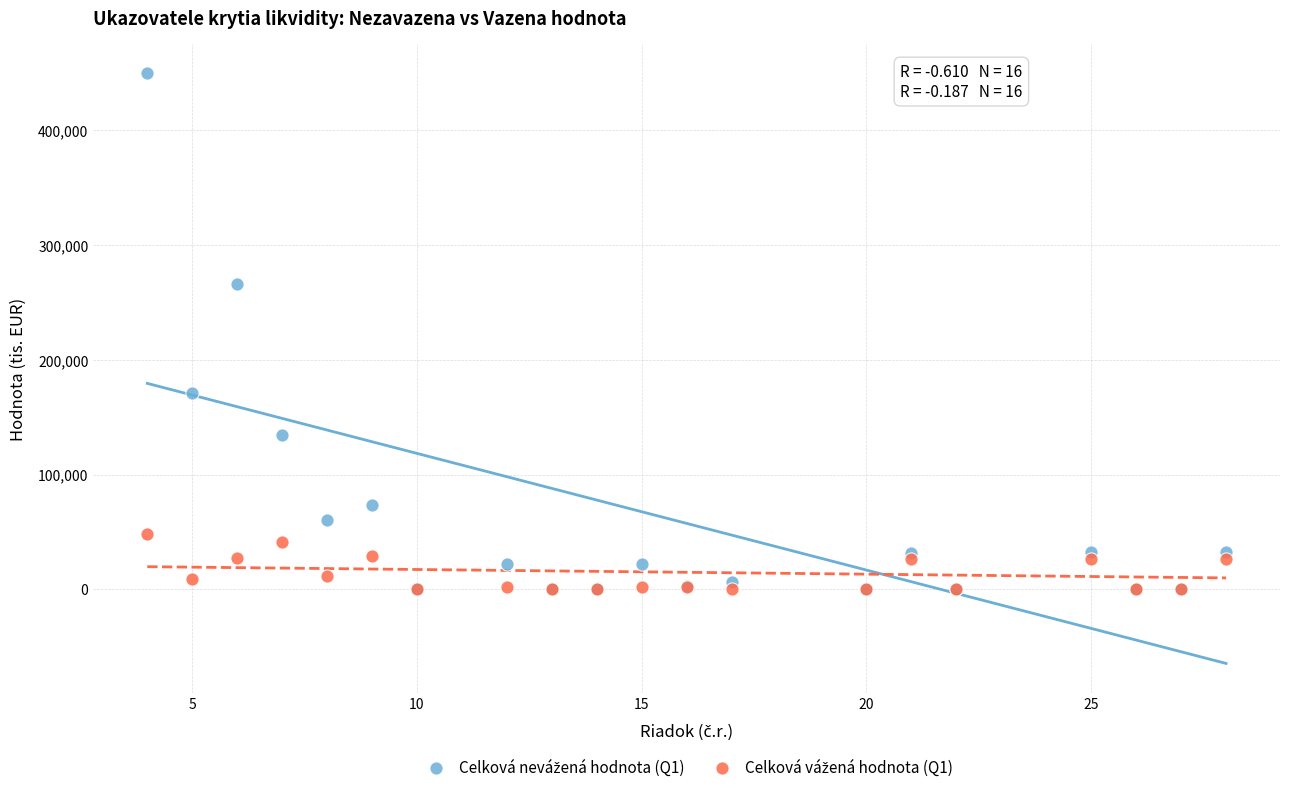

Across all series, what Y value is closest to 224926?

266108.7